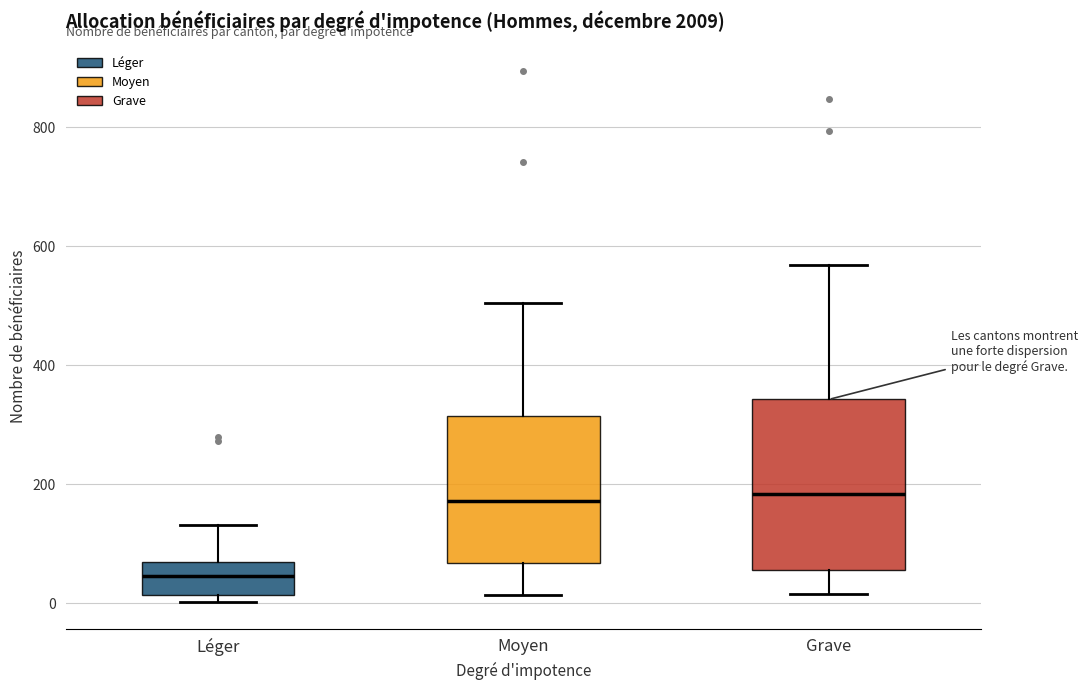

Where is the upper edge of the box for Léger on the y-axis? The values are not printed on the chart, so give them approximately, as read against the axis.

60